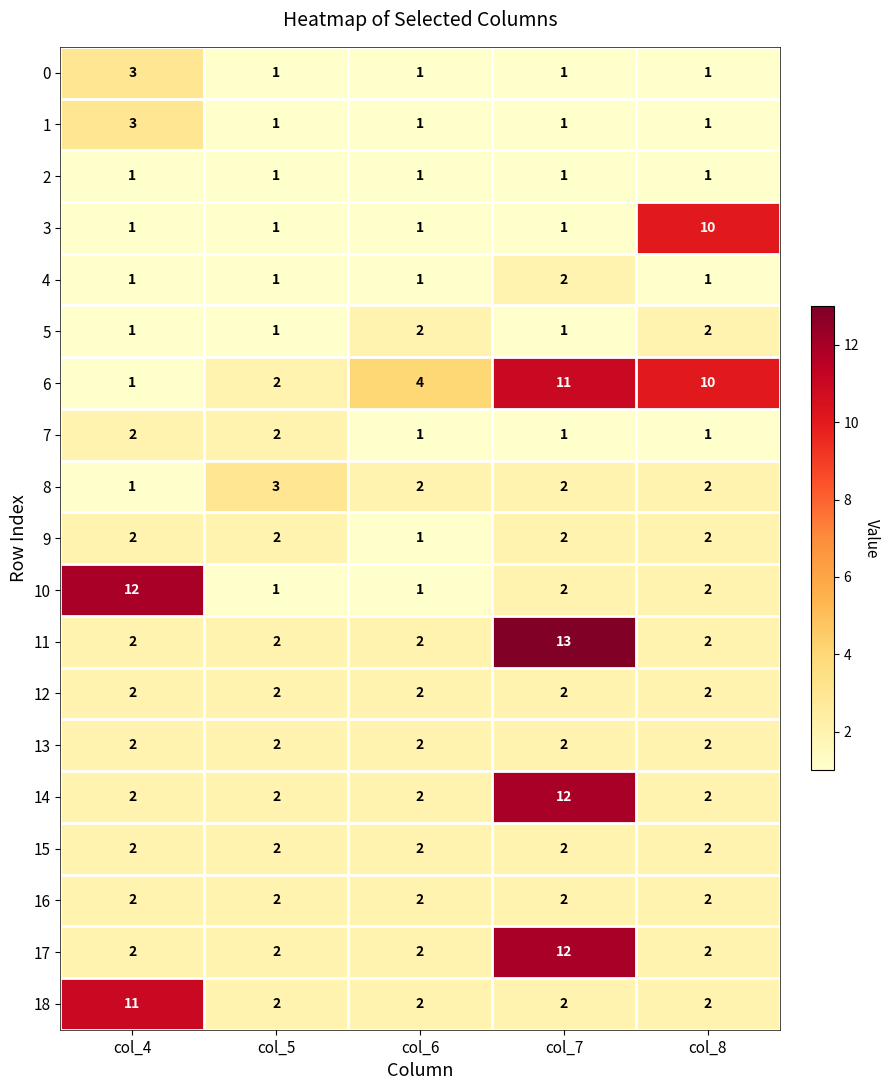

What is the spread (max minus min) of values at col_4?

11